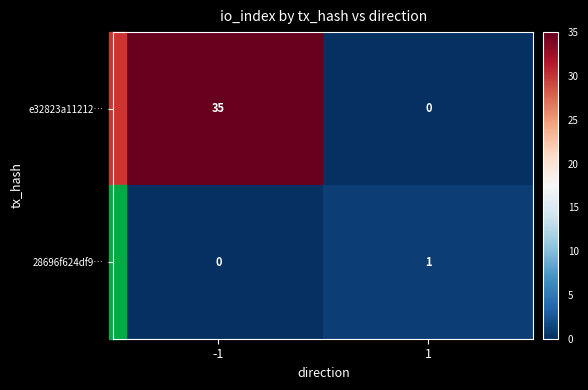

What value does the e32823a11212… series have at -1?

35